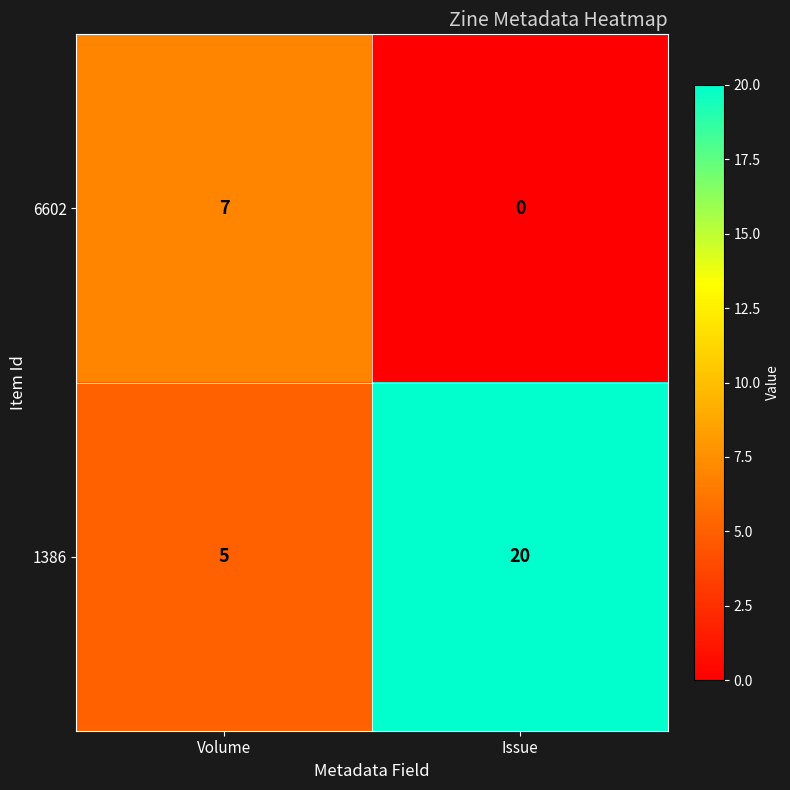

List the series in order of their peak value, lowest first.

6602, 1386